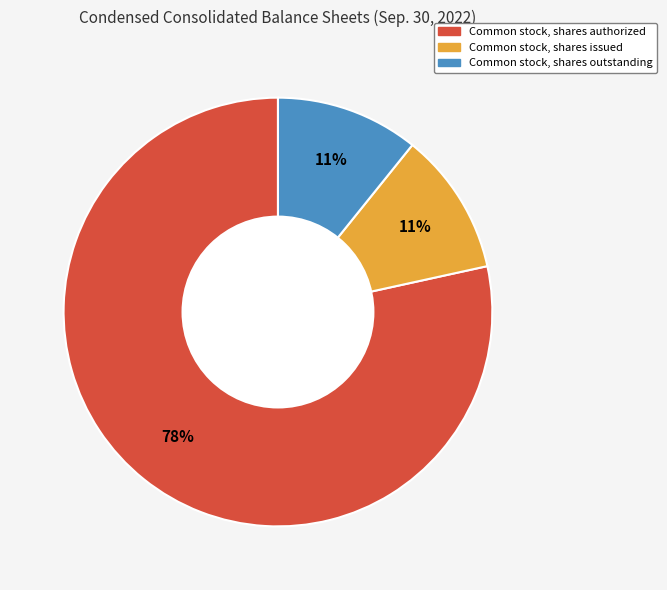

Combined, do Common stock, shares outstanding and Common stock, shares issued account for over 50%?

No